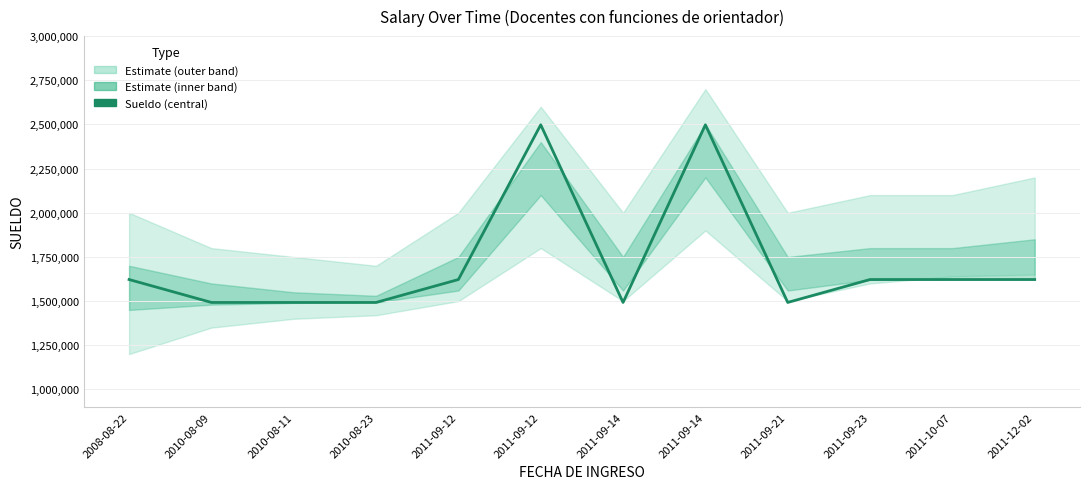

List the labels in order of value, smallest first.

2010-08-09, 2010-08-11, 2010-08-23, 2011-09-14, 2011-09-21, 2008-08-22, 2011-09-12, 2011-09-23, 2011-10-07, 2011-12-02, 2011-09-12, 2011-09-14